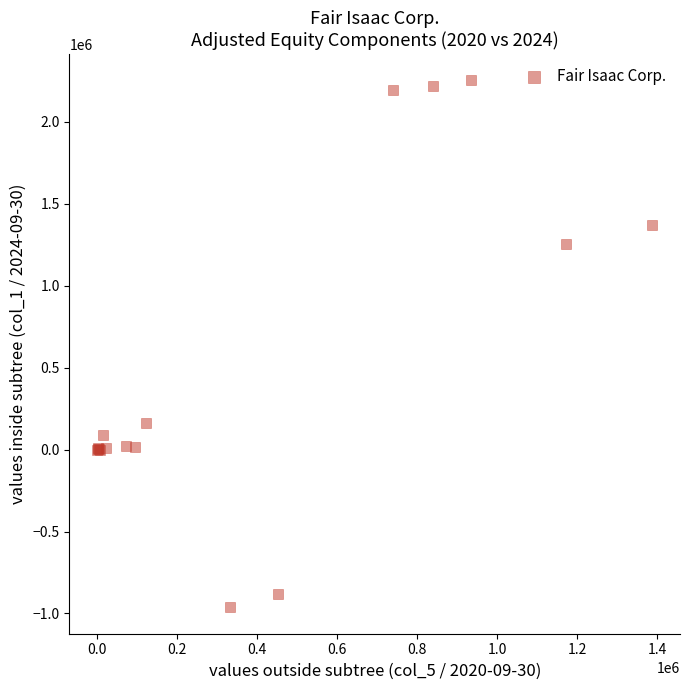

What Y value in the scatter plot is closest to 645133?

160209